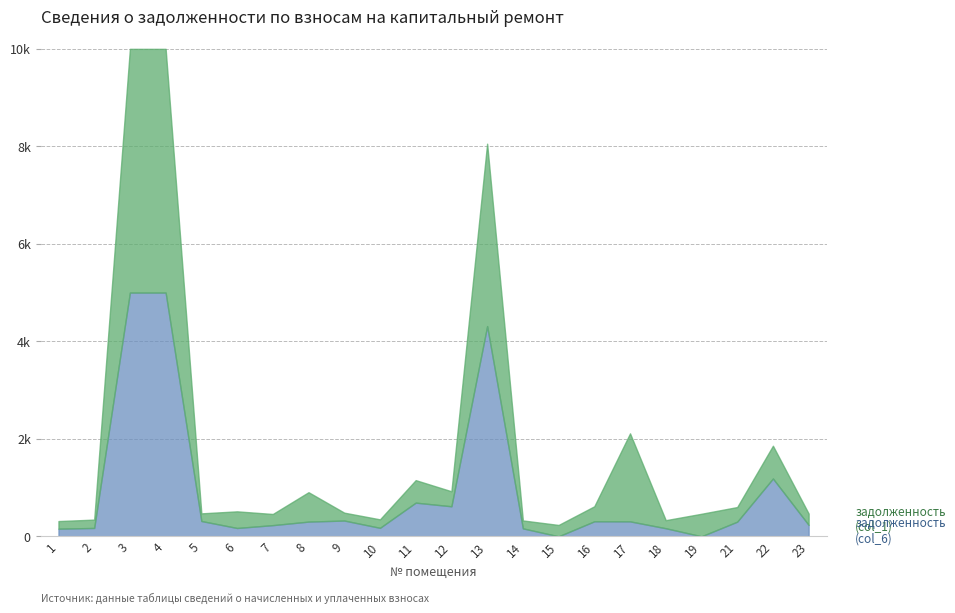

What are all the series names shown in the legend?

задолженность (col_1), задолженность (col_6)